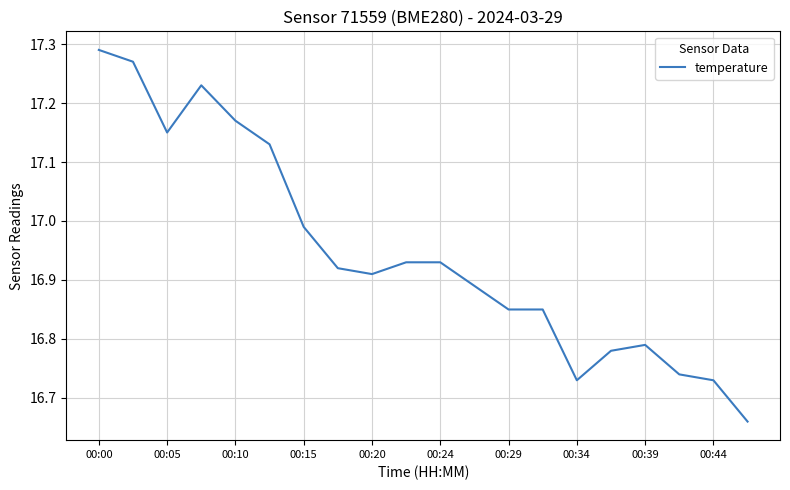

What is the difference between the maximum and minimum values?

0.6